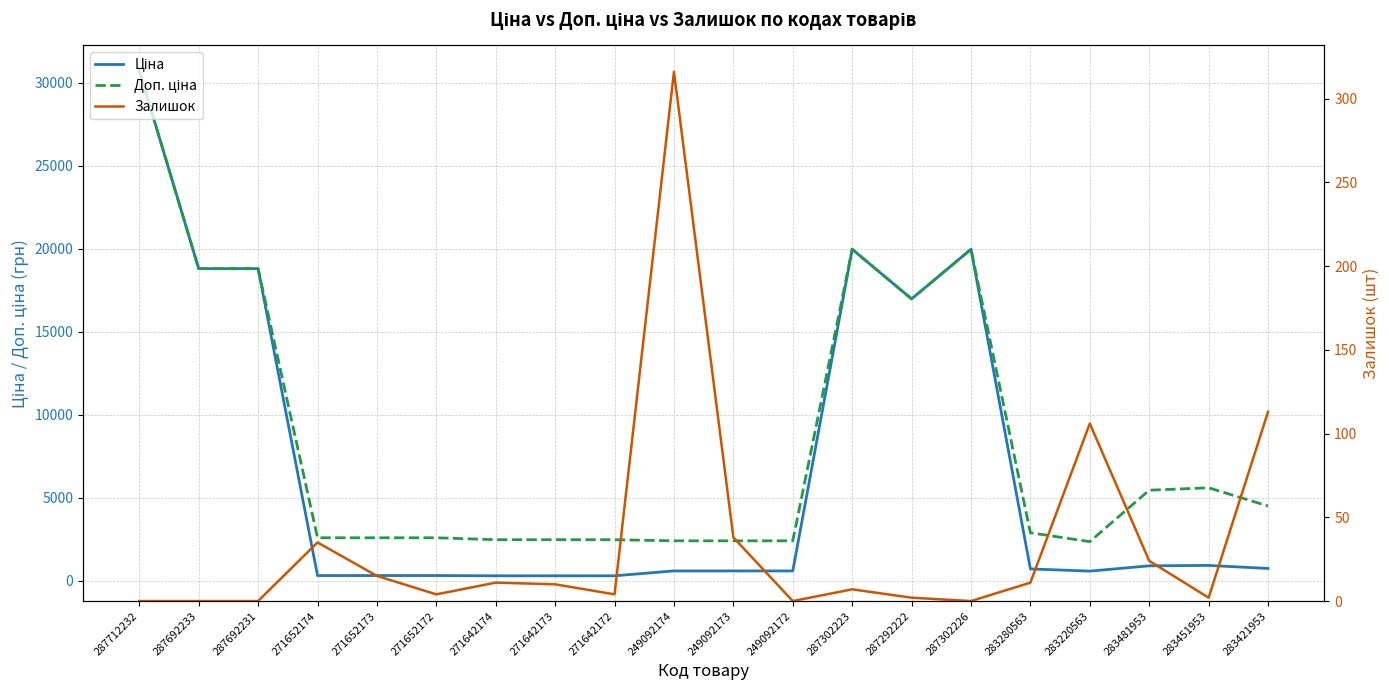

At which category does Доп. ціна reach its first local valley?

287292222